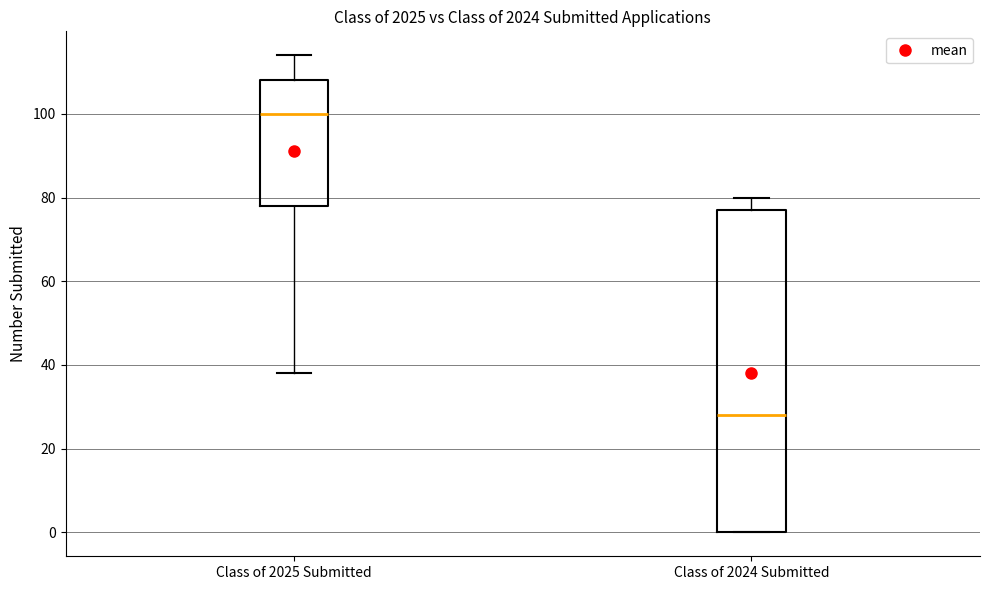

Reading left to right, read every box against the y-axis: the position of its median line, the range the box covers, and the ends of its whiskers. The values are not printed on the chart, so give them approximately, as read against the axis.

Class of 2025 Submitted: median 100, box 78 to 108, whiskers 38 to 114
Class of 2024 Submitted: median 28, box 0 to 78, whiskers 0 to 80